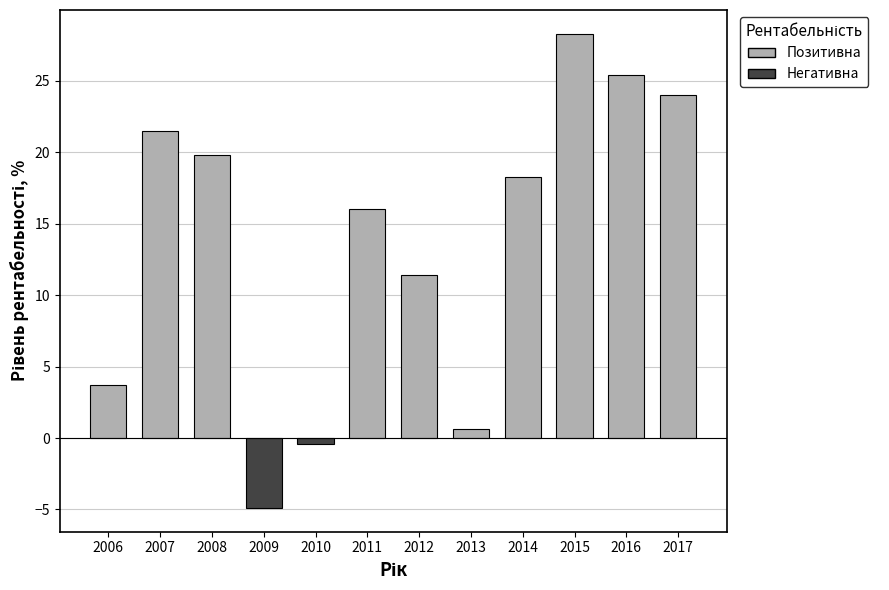

What is the difference between the second highest and second lowest values?

25.8